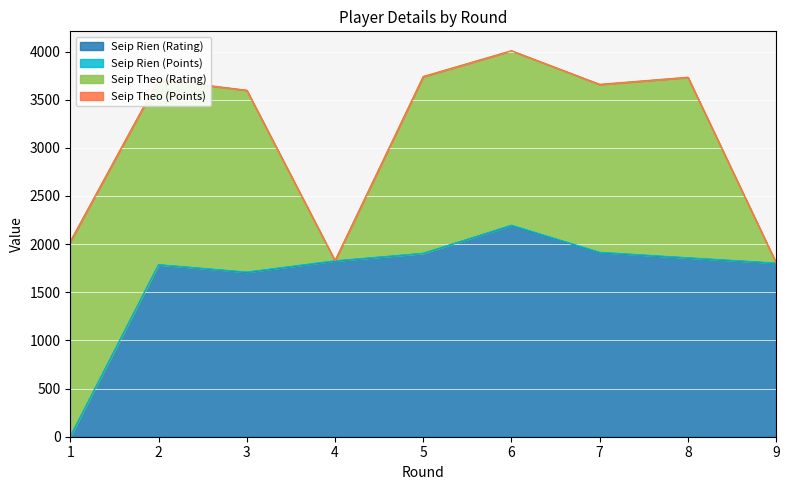

What is the sum of all Seip Rien (Points) values?

34.0